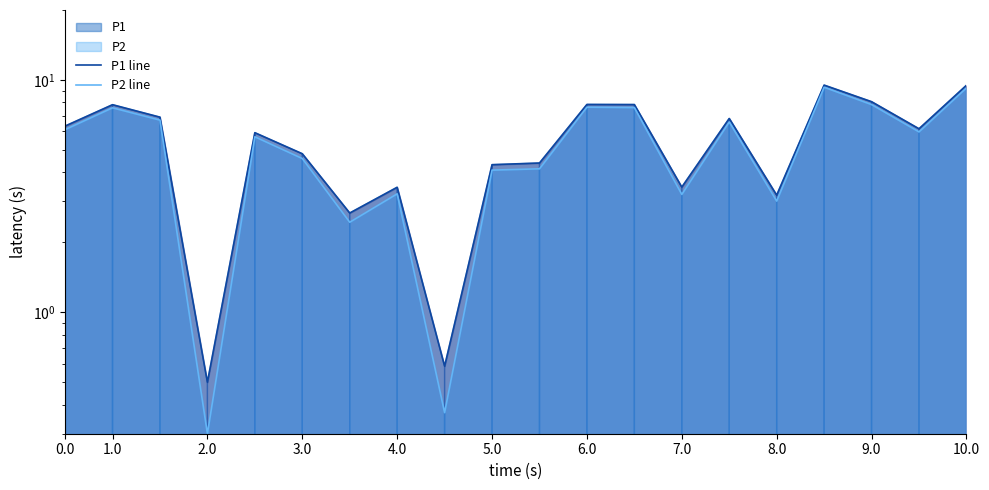

Does the chart display data point markers on the line(s)?

No